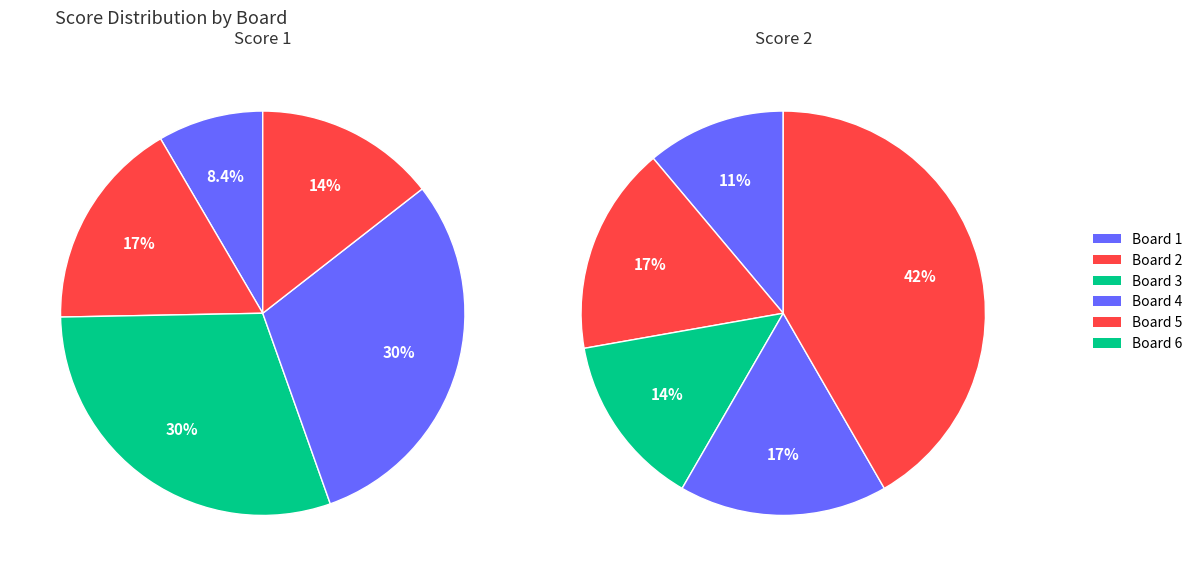

Rank the series by their average value, from lowest to highest.

Score 2, Score 1